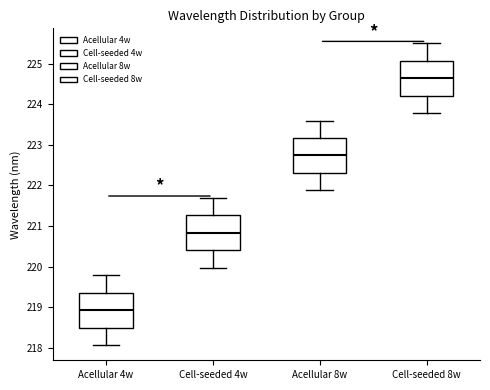

Where is the upper edge of the box for Cell-seeded 8w on the y-axis? The values are not printed on the chart, so give them approximately, as read against the axis.

225.1